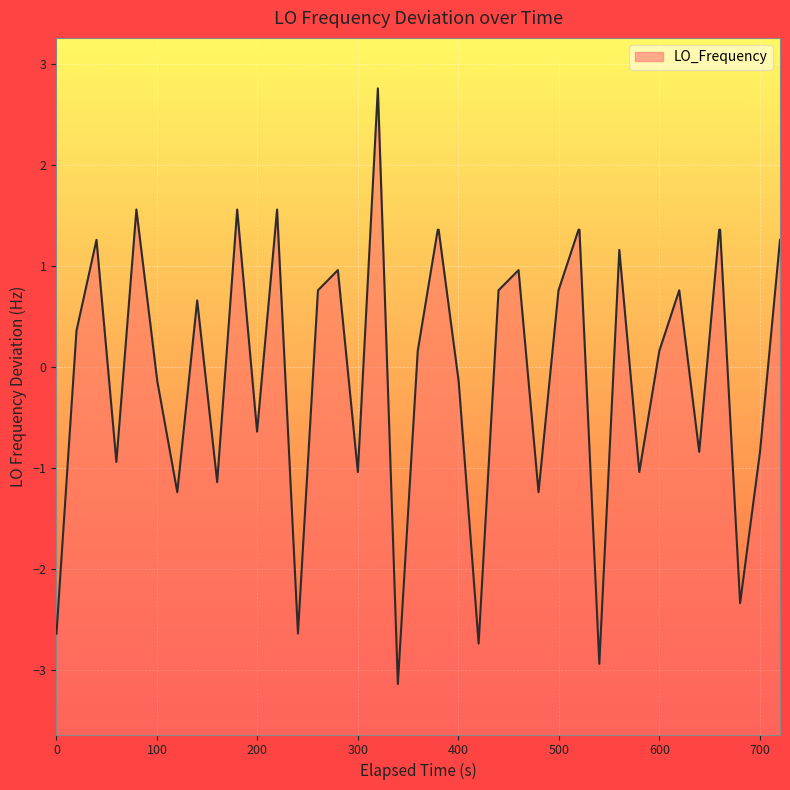

What is the greatest value displayed?

2.8